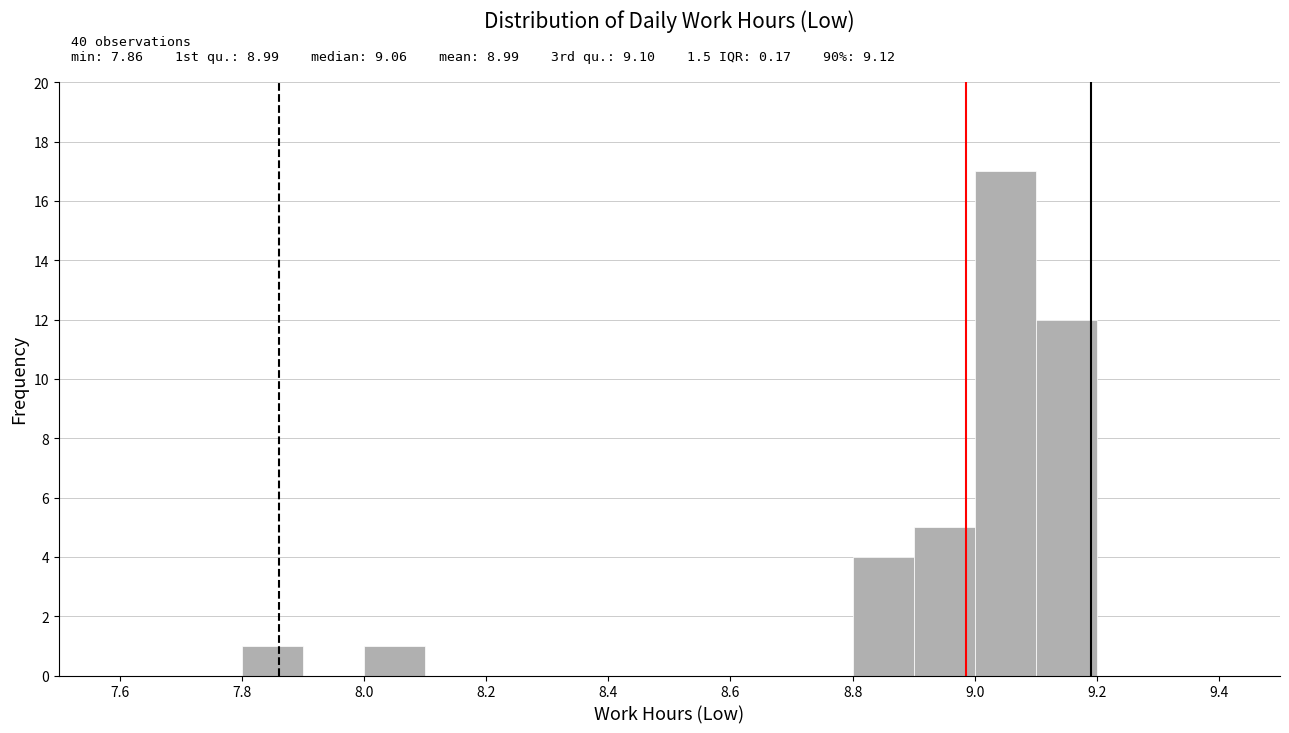

Over which range of the x-axis is the bar tallest?

9.0 to 9.1